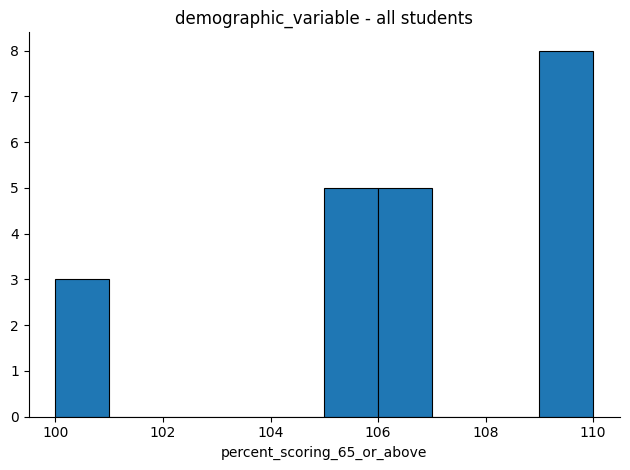

Which range on the x-axis has the tallest bar?

109 to 110